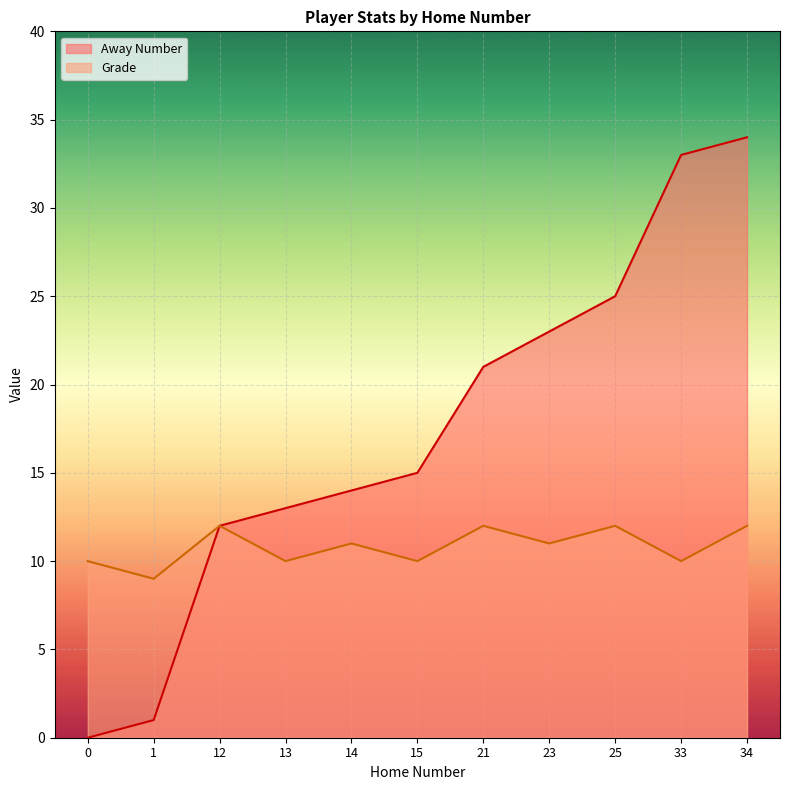

Reading right to left, list all the values displayed in this chart.

Away Number: 34	33	25	23	21	15	14	13	12	1	0
Grade: 12	10	12	11	12	10	11	10	12	9	10